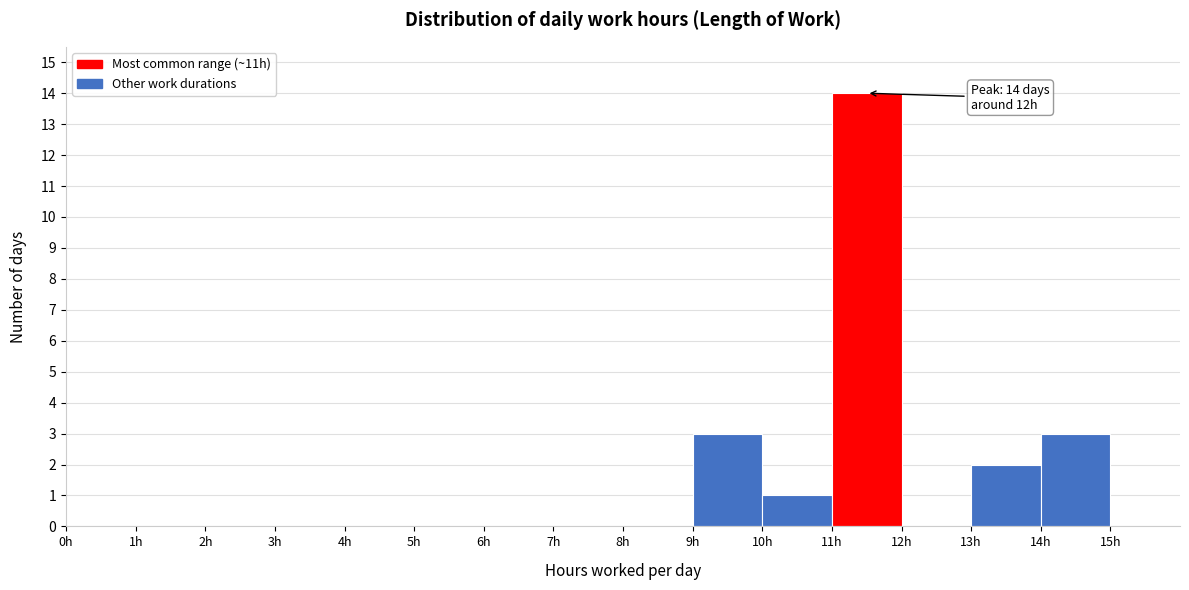

Which range on the x-axis has the tallest bar?

11 to 12